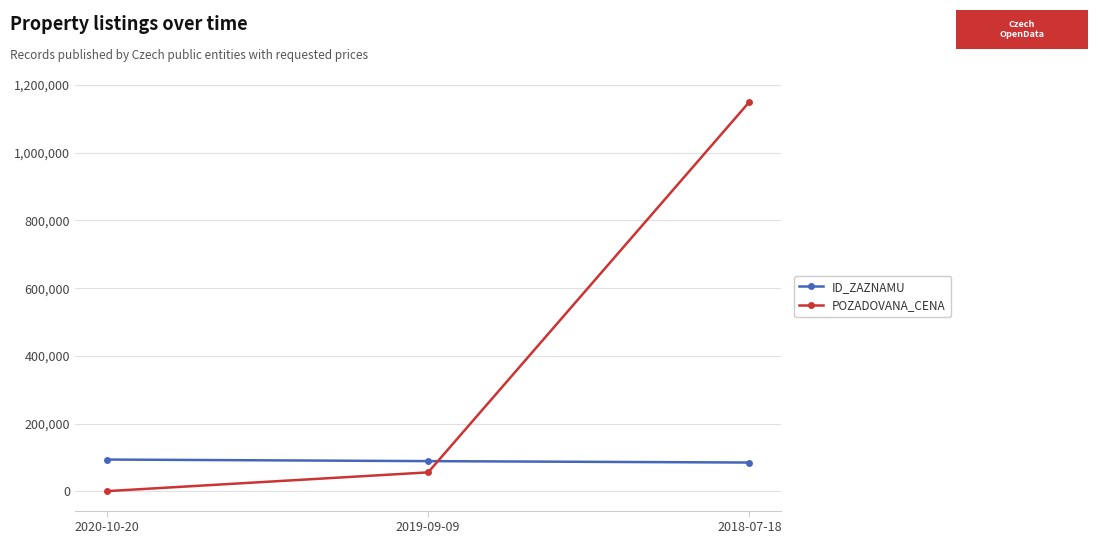

List the series in order of their peak value, lowest first.

ID_ZAZNAMU, POZADOVANA_CENA